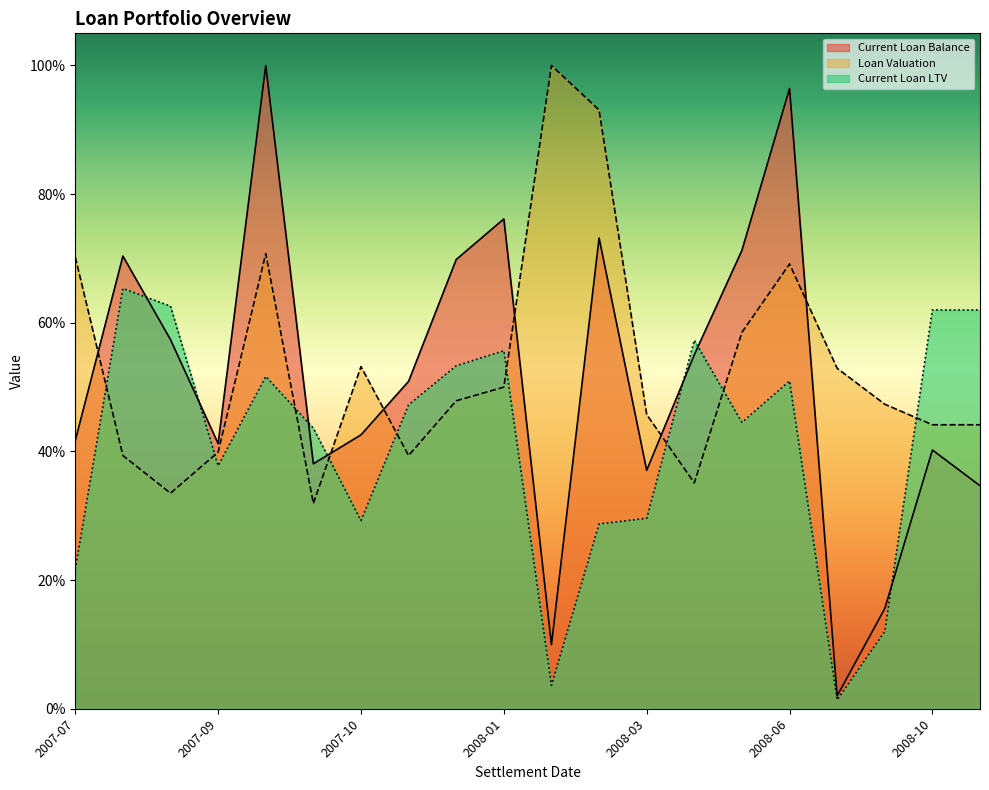

Does the chart display data point markers on the line(s)?

No